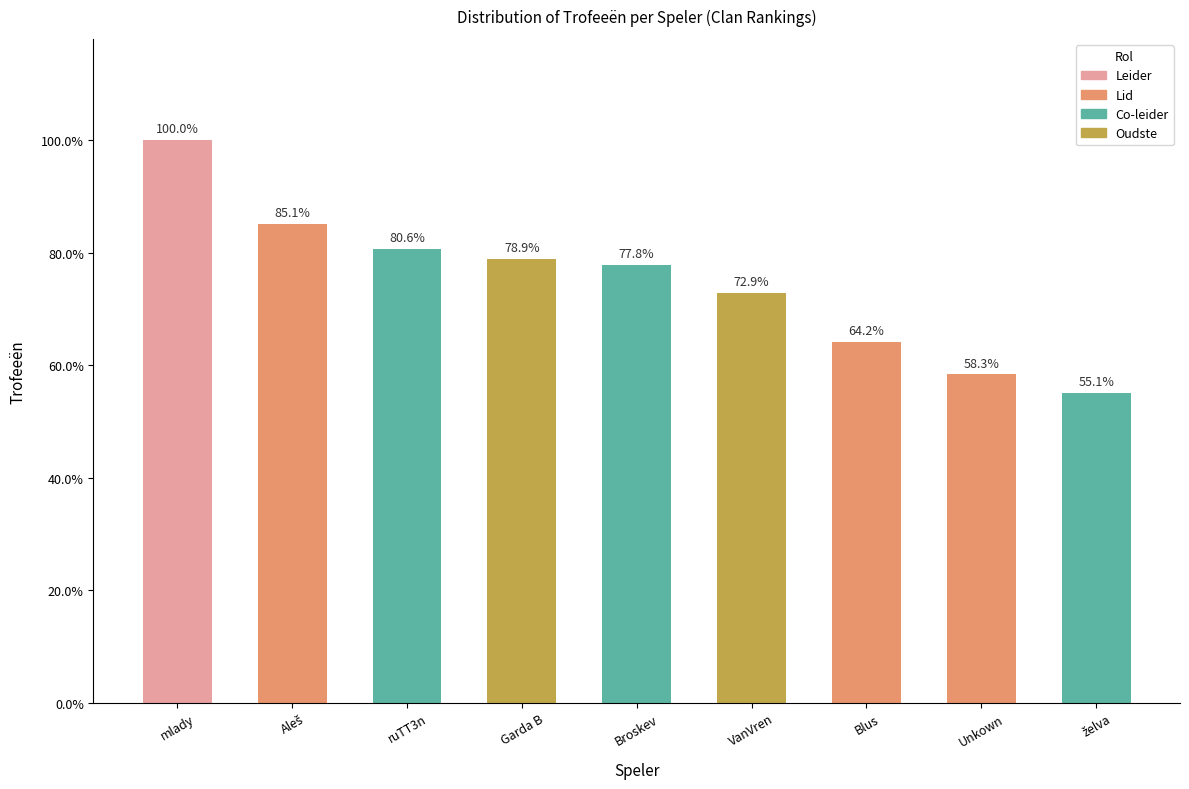

True or false: the data shows 5812 at želva.

False